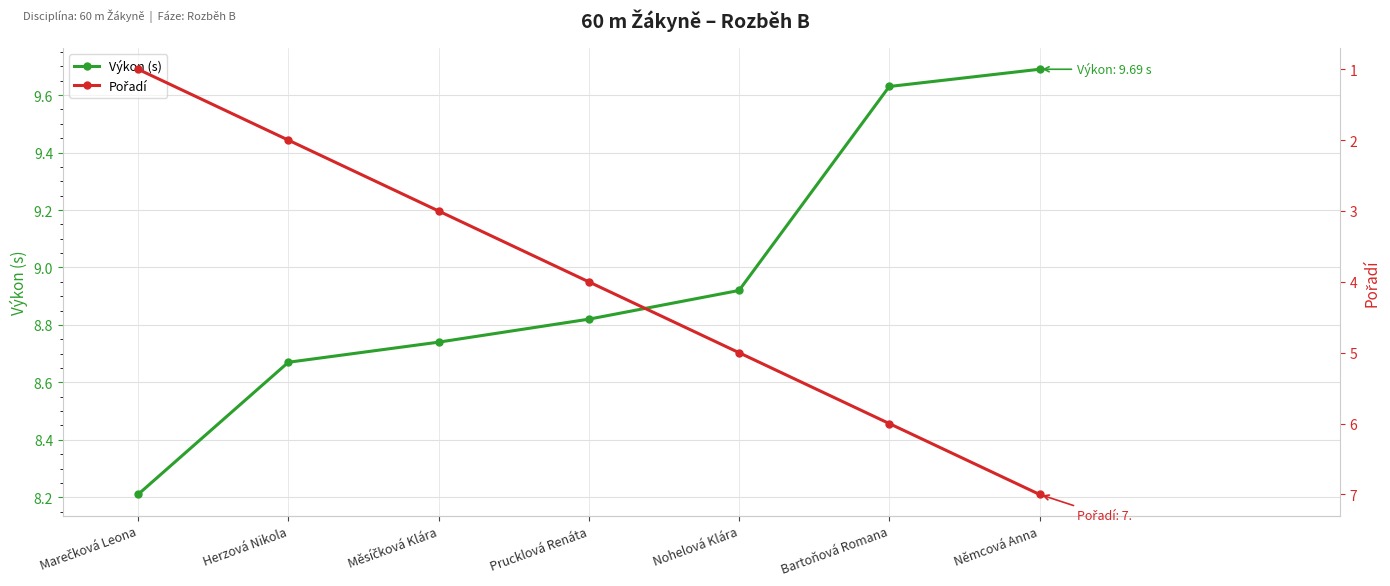

Reading left to right, list all the values displayed in this chart.

Výkon (s): 8.2	8.7	8.7	8.8	8.9	9.6	9.7
Pořadí: 1.0	2.0	3.0	4.0	5.0	6.0	7.0